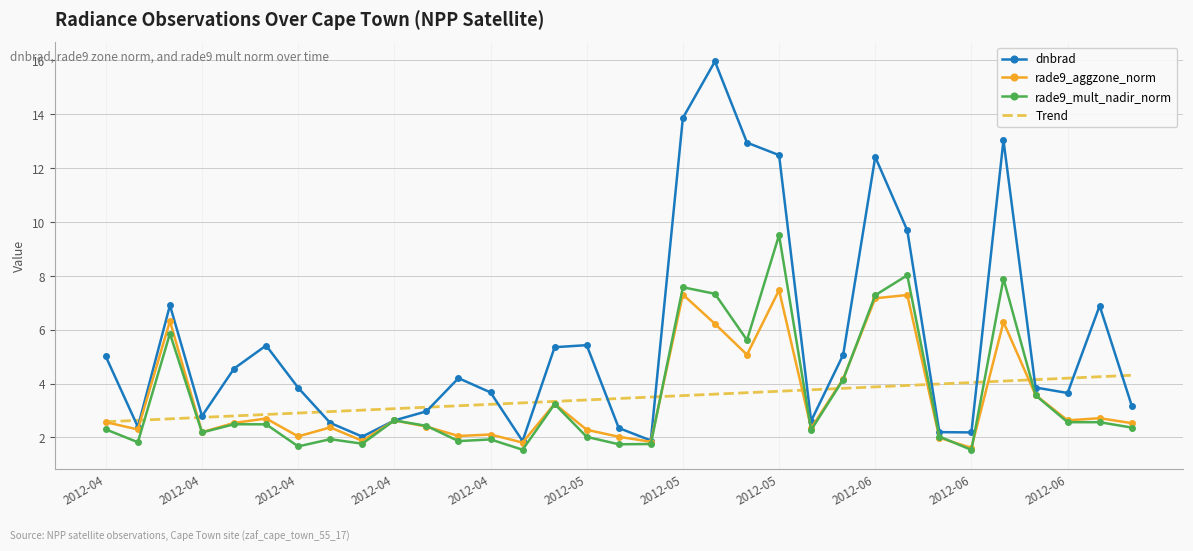

At which label is dnbrad closest to 8?

2012-04-14